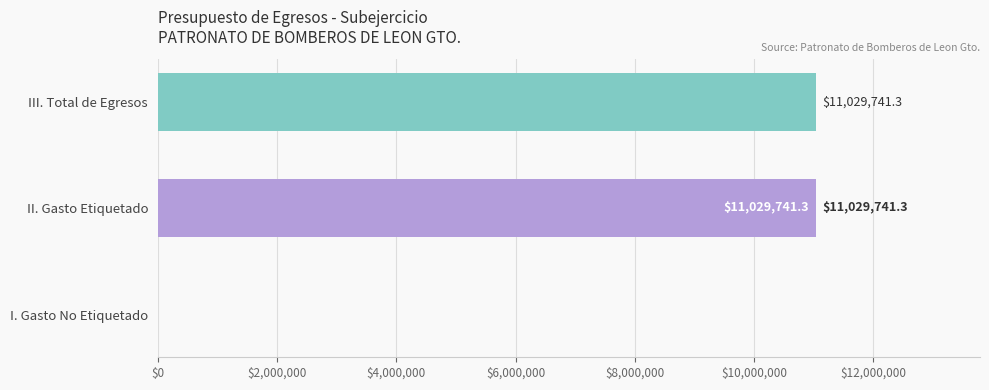

Is it true that the value at II. Gasto Etiquetado is 11029741.3?

True